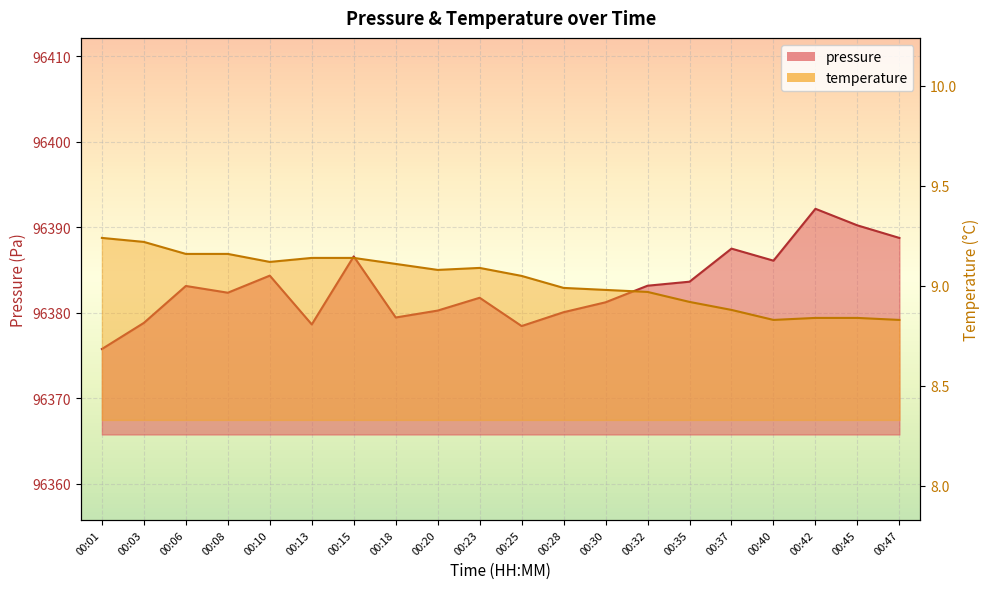

What is the difference between the maximum and minimum values in the temperature series?

0.4